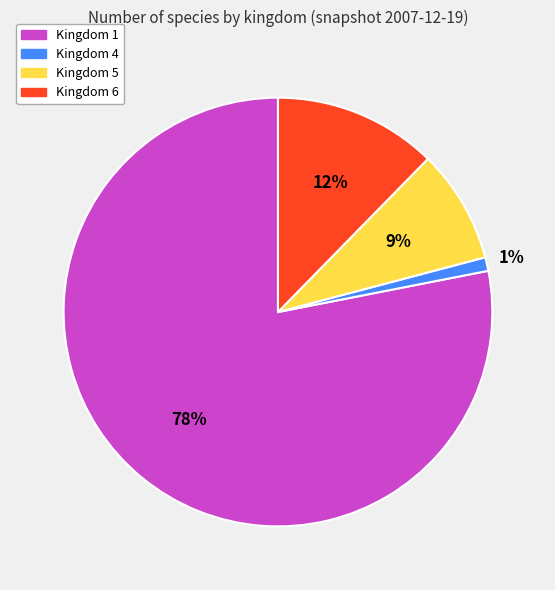

What percentage is the Kingdom 4 slice, to the nearest percent?

1%